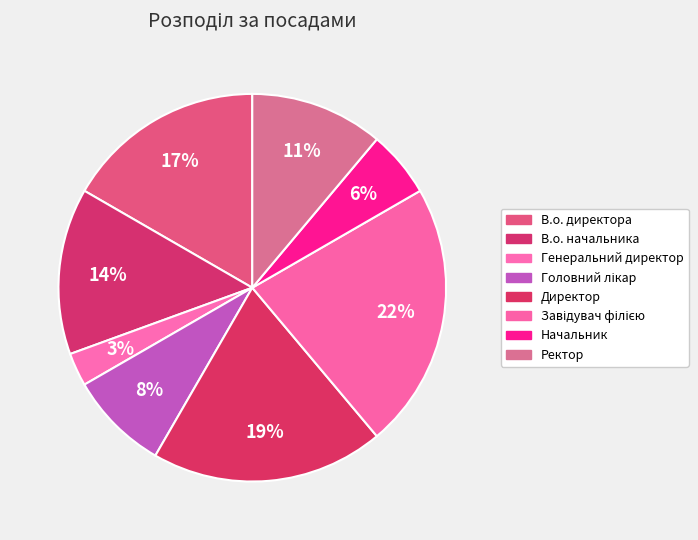

Approximately how many times larger is the value at Начальник compared to В.о. начальника?

0.4